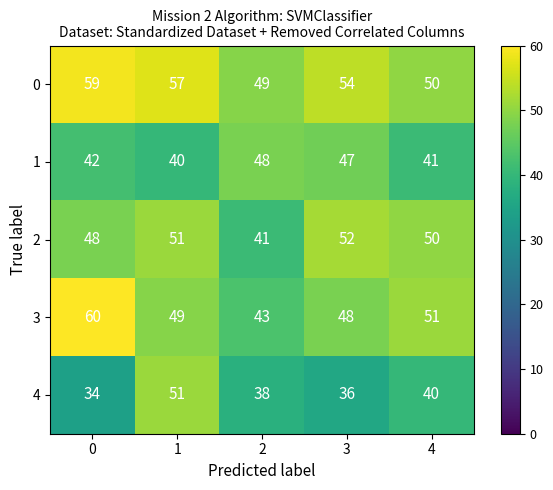

Reading left to right, extract all data points from this chart.

0: 0=59	1=57	2=49	3=54	4=50
1: 0=42	1=40	2=48	3=47	4=41
2: 0=48	1=51	2=41	3=52	4=50
3: 0=60	1=49	2=43	3=48	4=51
4: 0=34	1=51	2=38	3=36	4=40